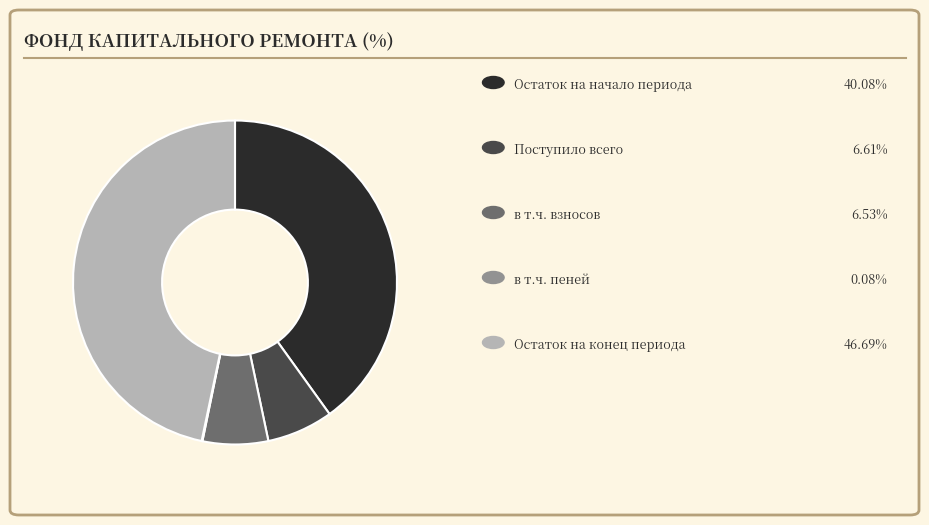

Is there a majority slice in this chart?

No